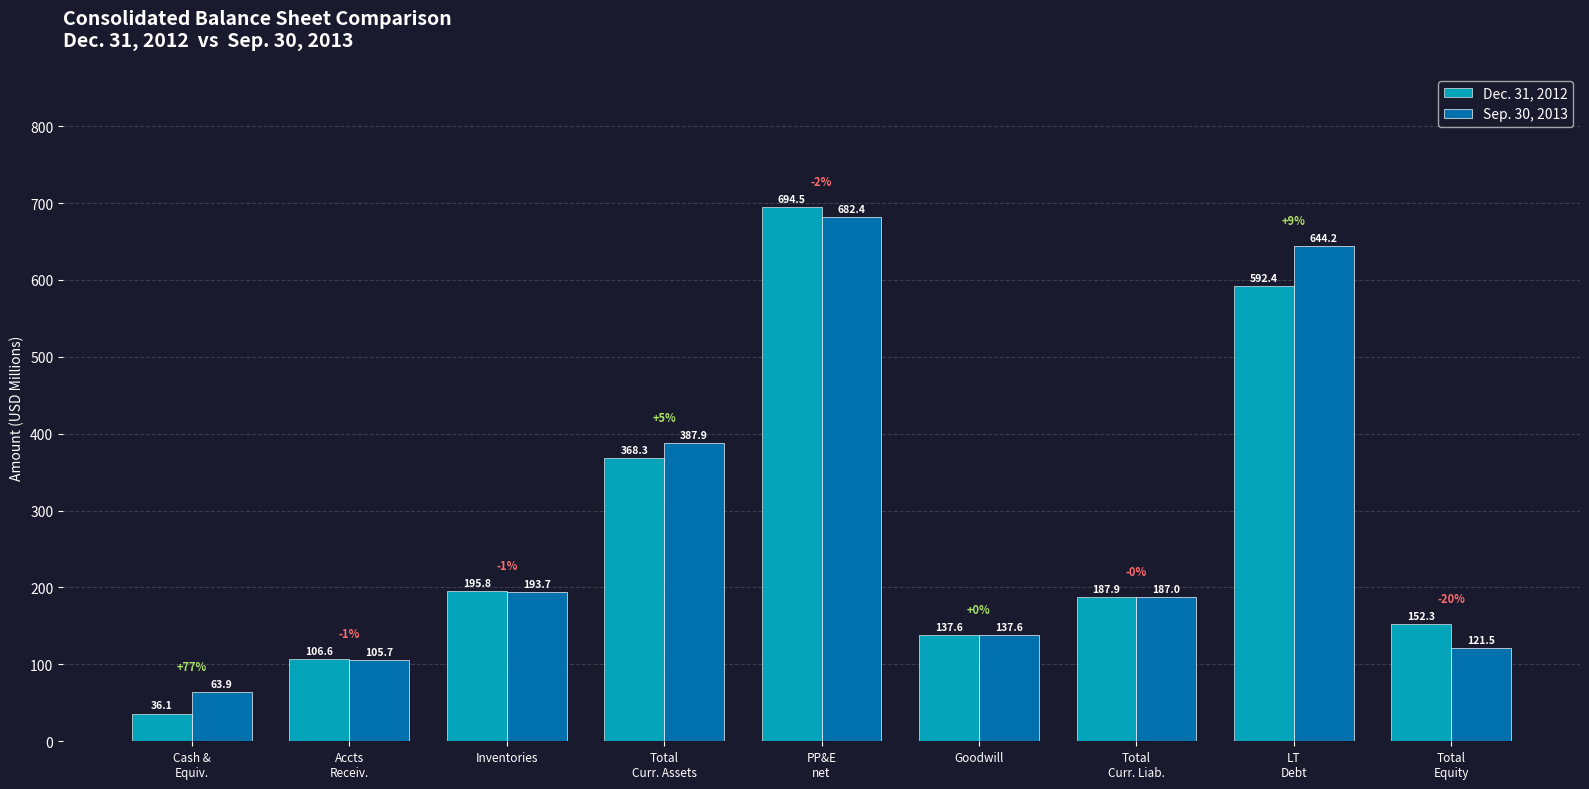

Rank the series by their maximum value, from highest to lowest.

Dec. 31, 2012, Sep. 30, 2013